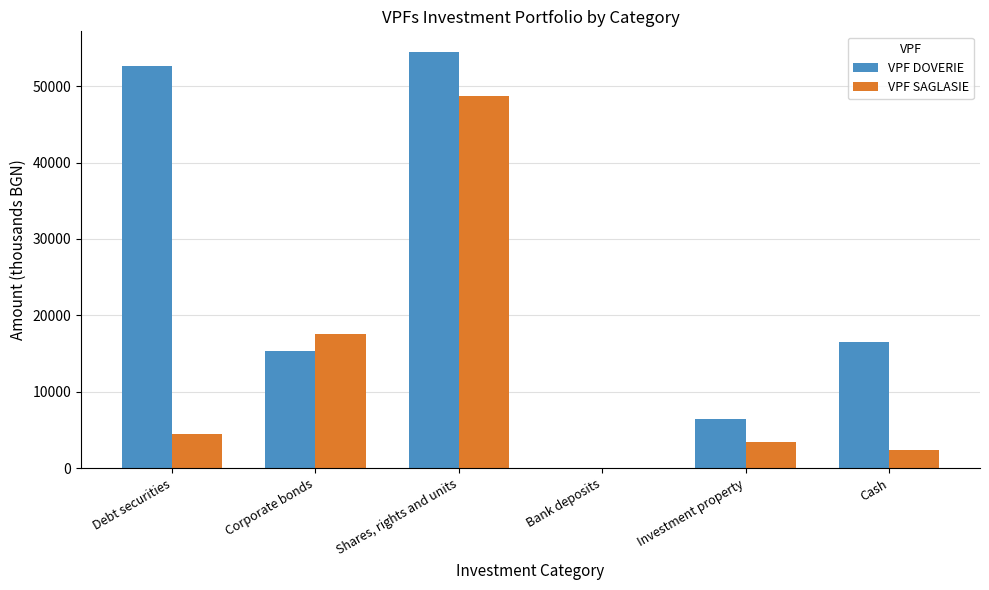

Reading left to right, what are all the values shown in this chart?

VPF DOVERIE: 52650	15358	54437	0	6465	16512
VPF SAGLASIE: 4442	17574	48712	0	3374	2361